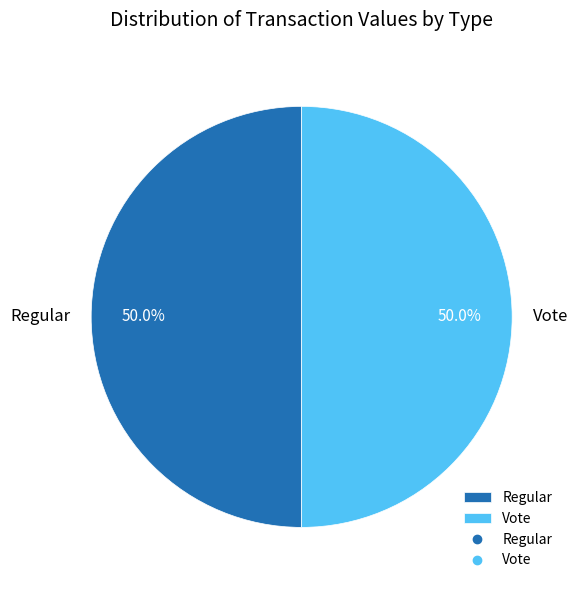

What is the ratio of the value at Regular to the value at Vote?

1.0